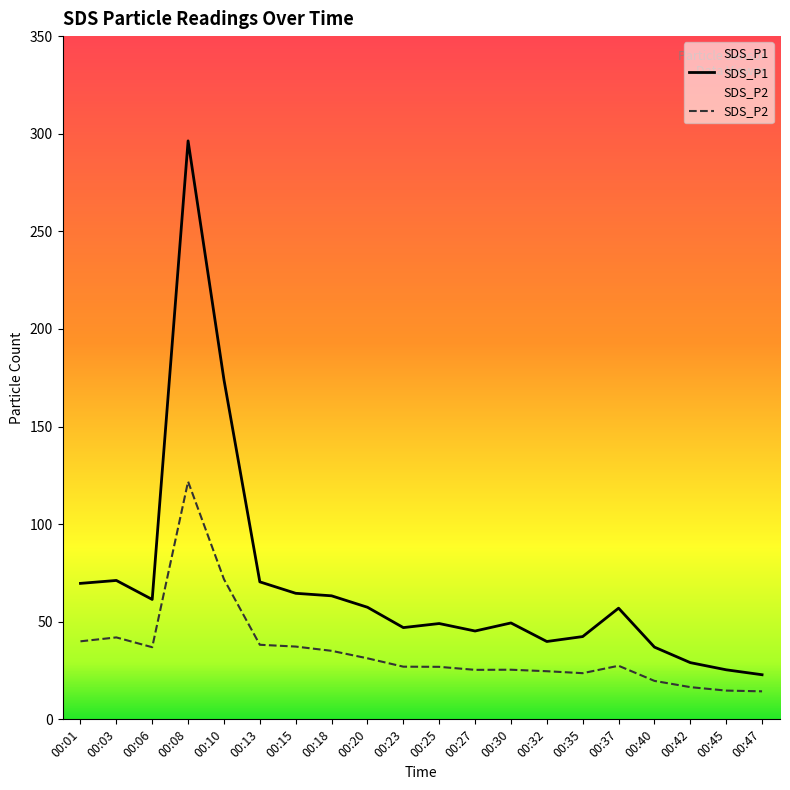

What is the difference between the maximum and minimum values in the SDS_P1 series?

273.5